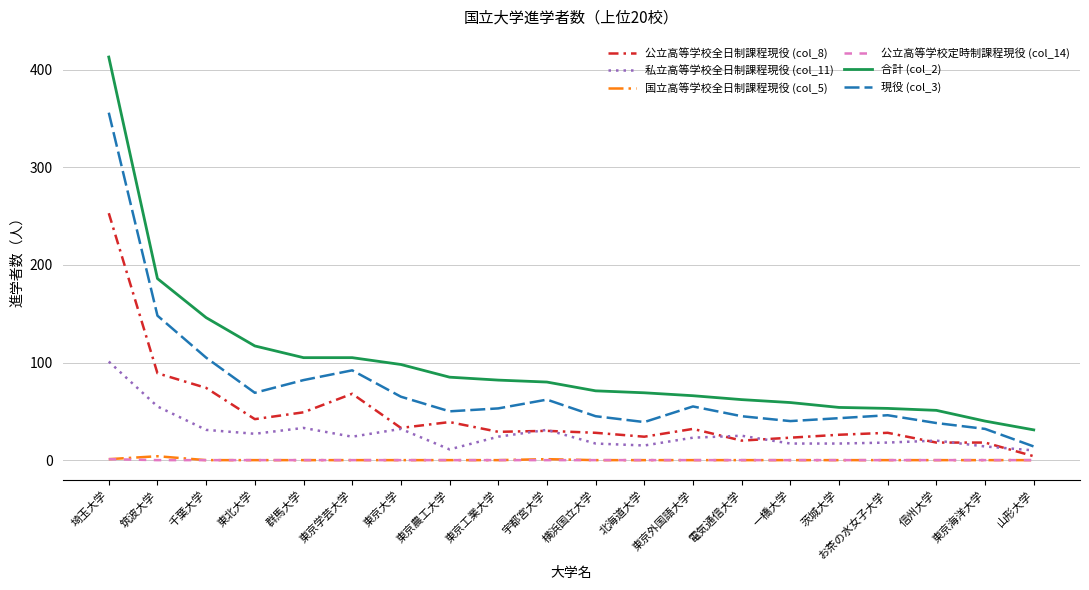

Which series has the largest range (max minus min)?

合計 (col_2)